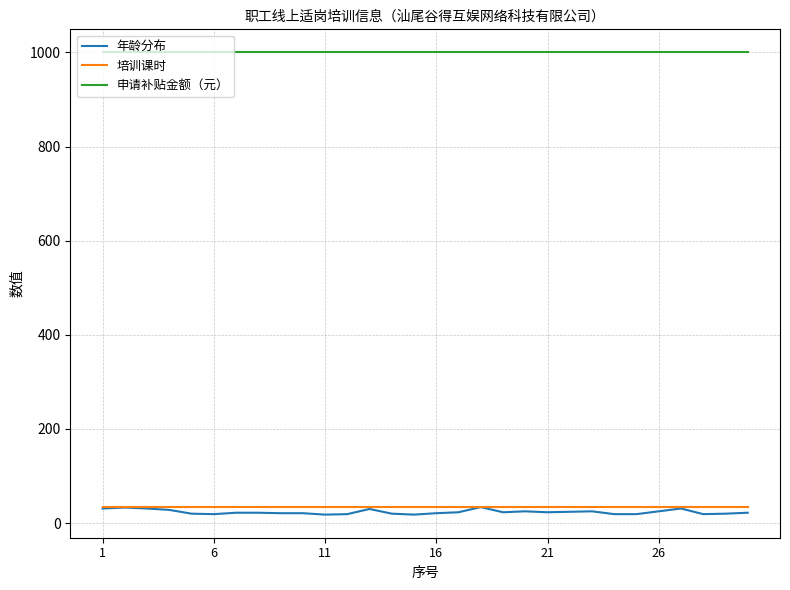

What is the greatest value displayed?

1000